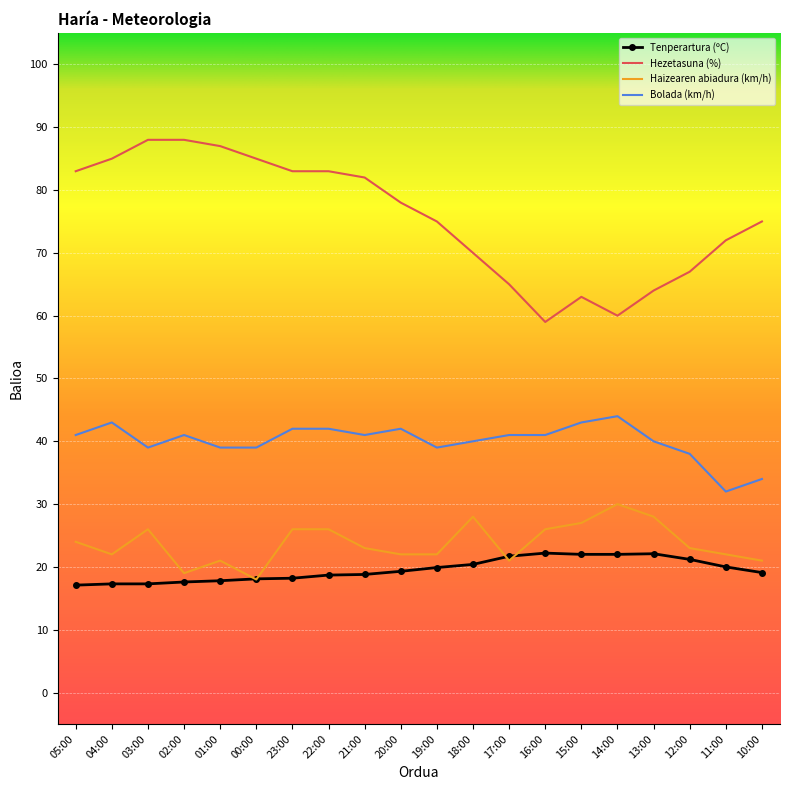

What is the spread (max minus min) of values at 02:00?

70.4